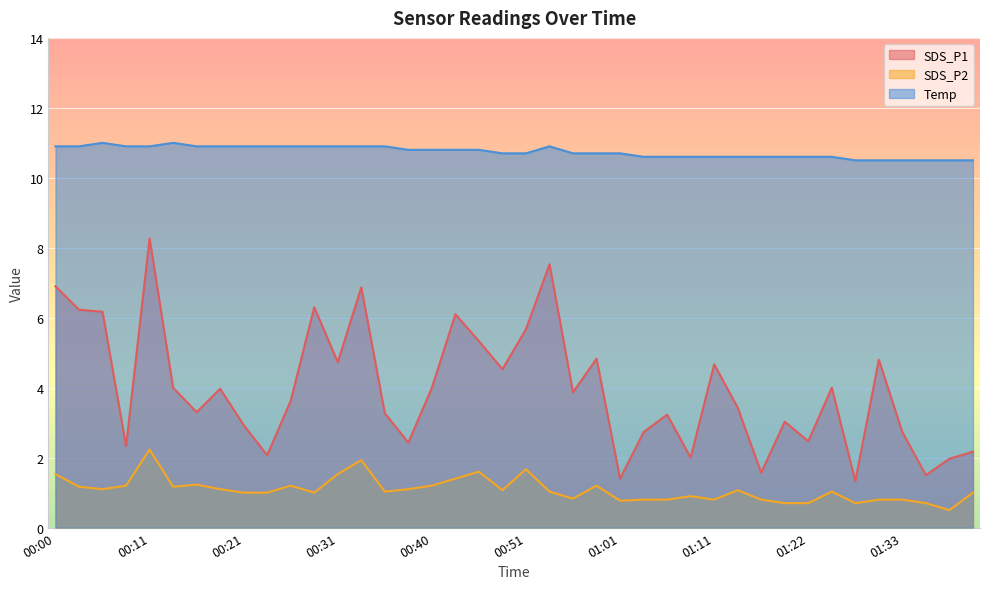

What is the average value of the SDS_P2 series?

1.1